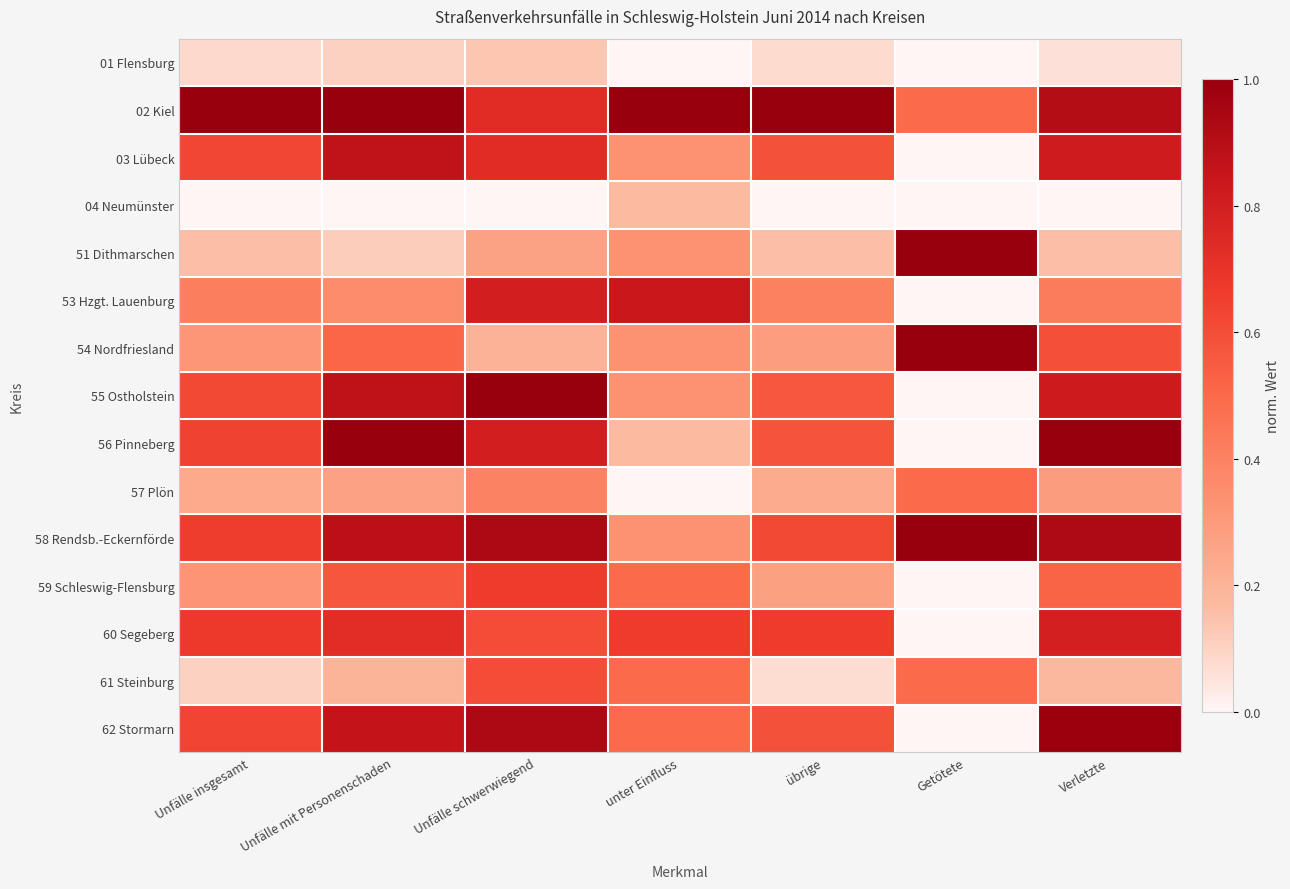

Count the number of categories in the chart.

7